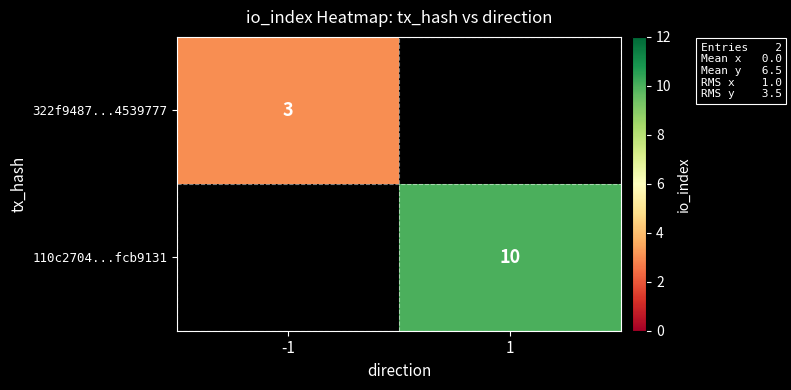

The 110c2704...fcb9131 series shows 10 at 1. True or false?

True